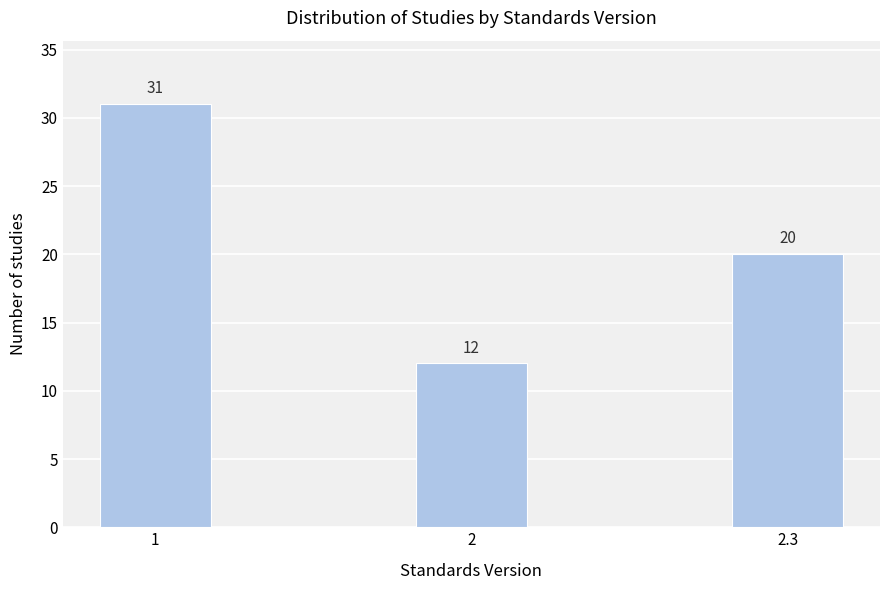

Reading left to right, what are all the values shown in this chart?

31	12	20